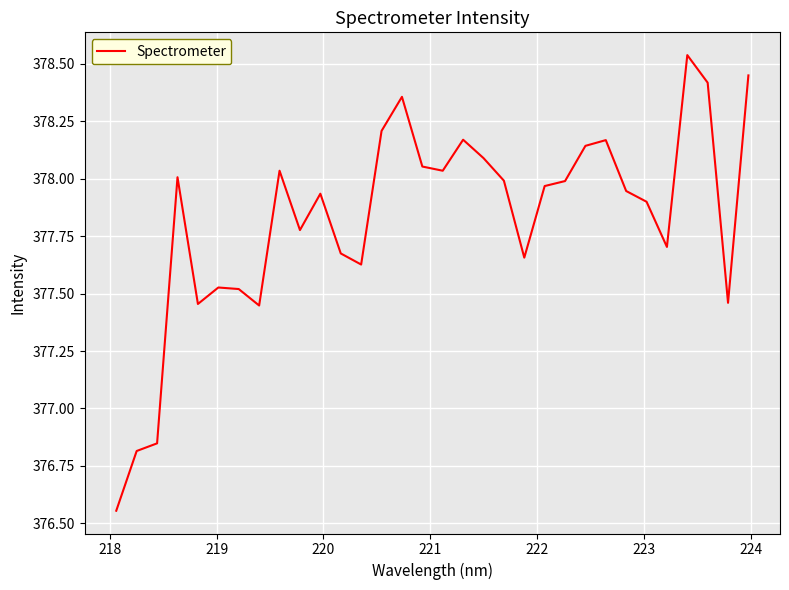

What is the difference between the maximum and minimum values?

2.0